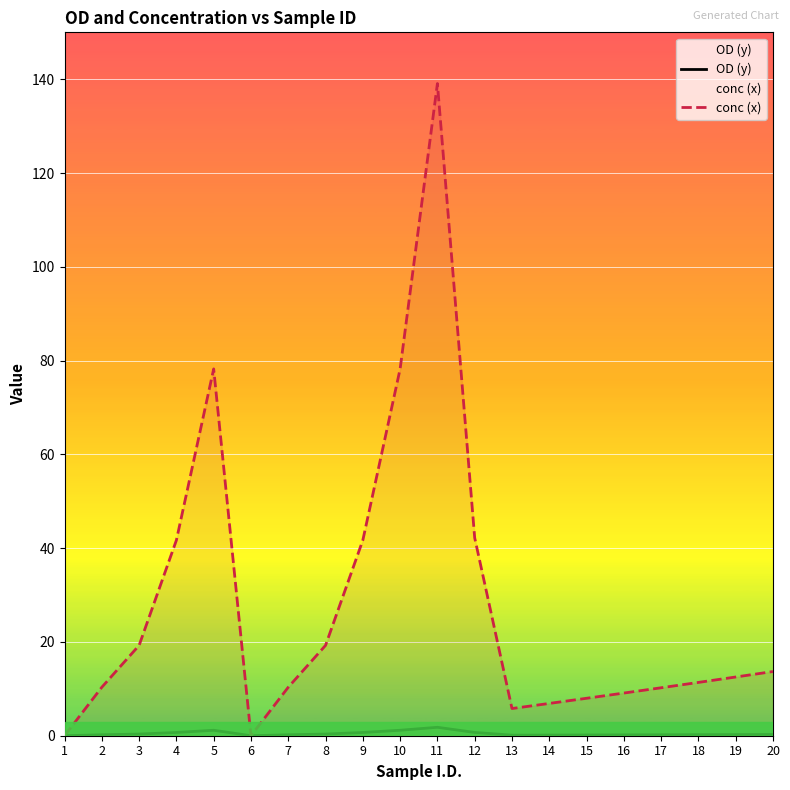

Is this an area chart (filled region under the line)?

No